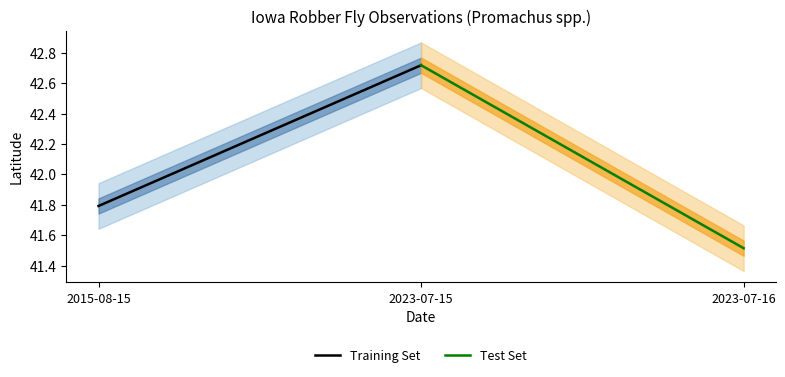

What is the sum of all Training Set values?

84.5